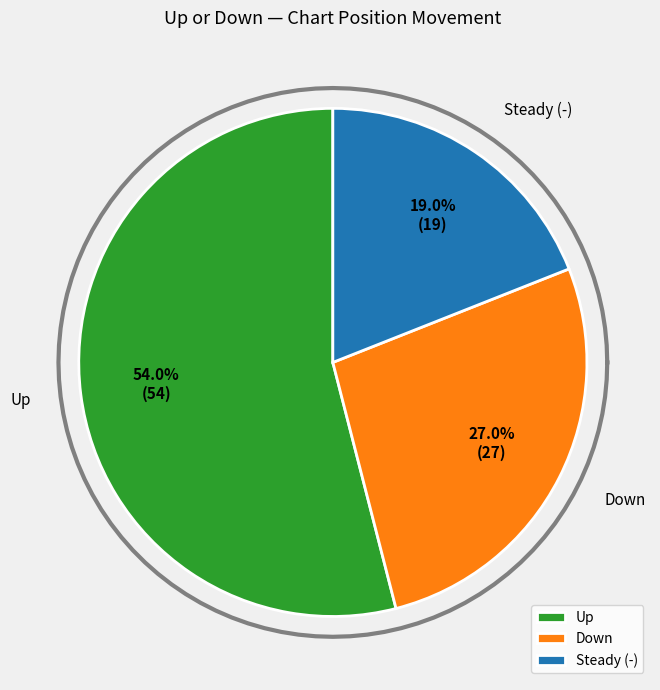

What portion of the pie excludes up?

46.0%